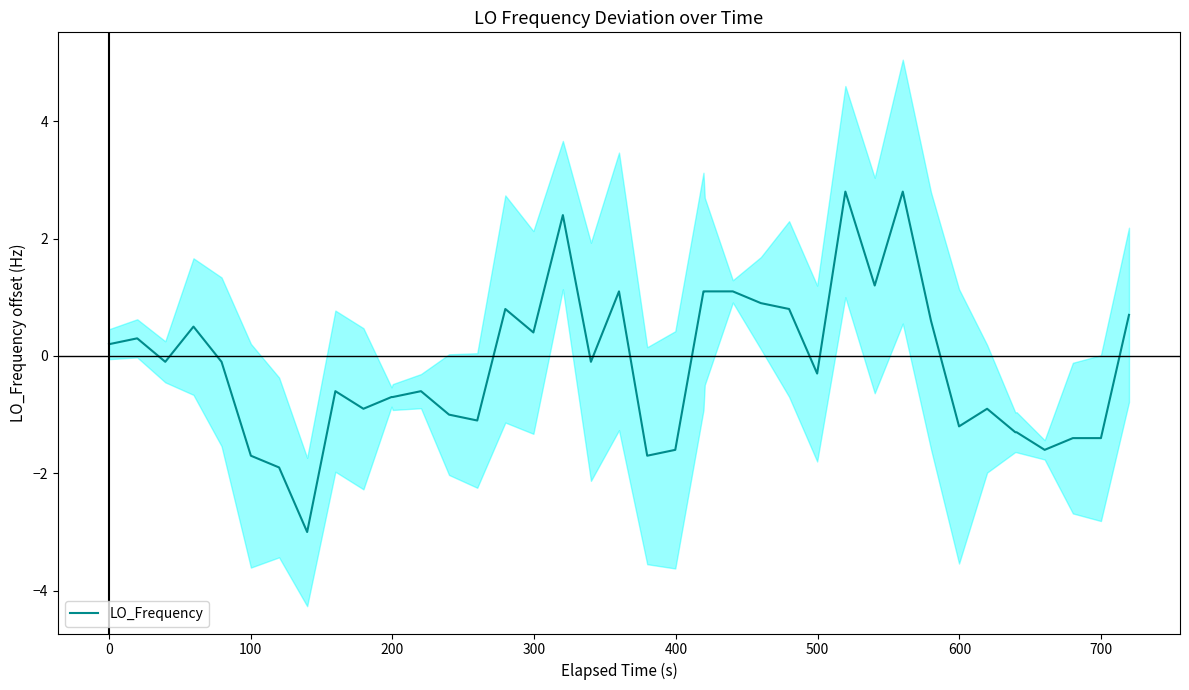

What is the highest value of the LO_Frequency series?

2.8